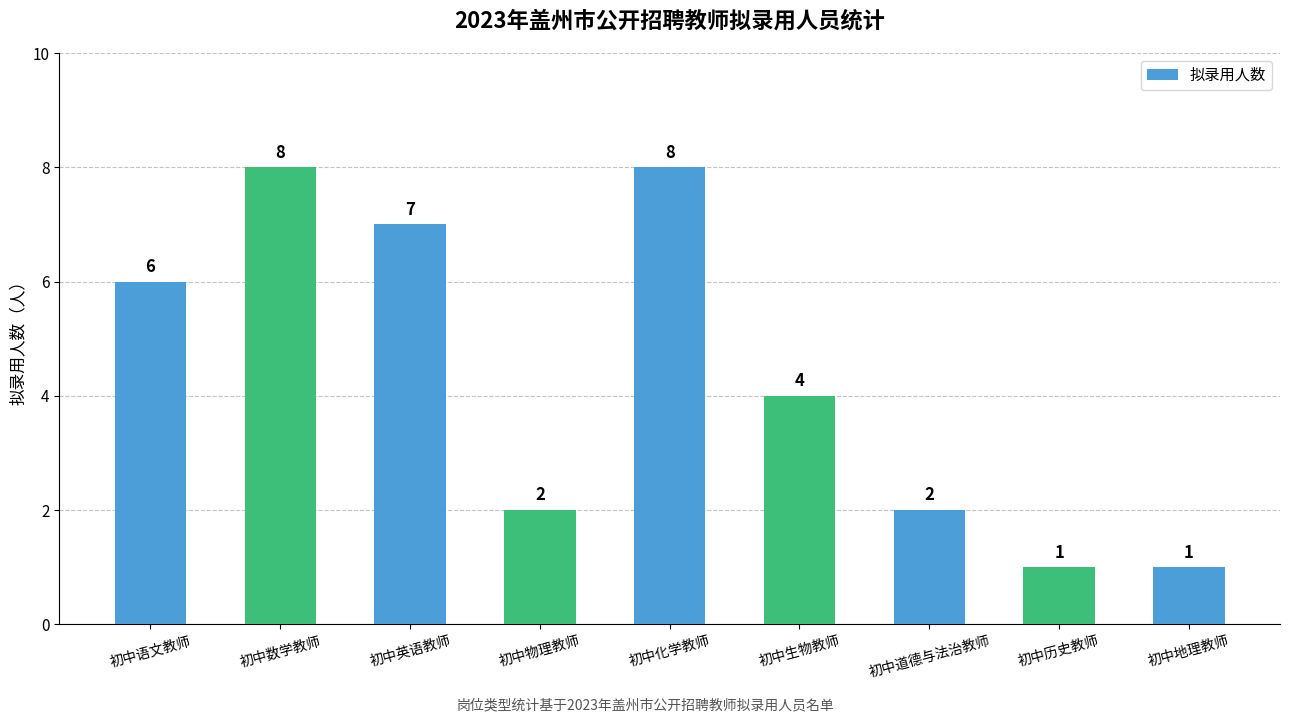

What position from the left is 初中物理教师?

4